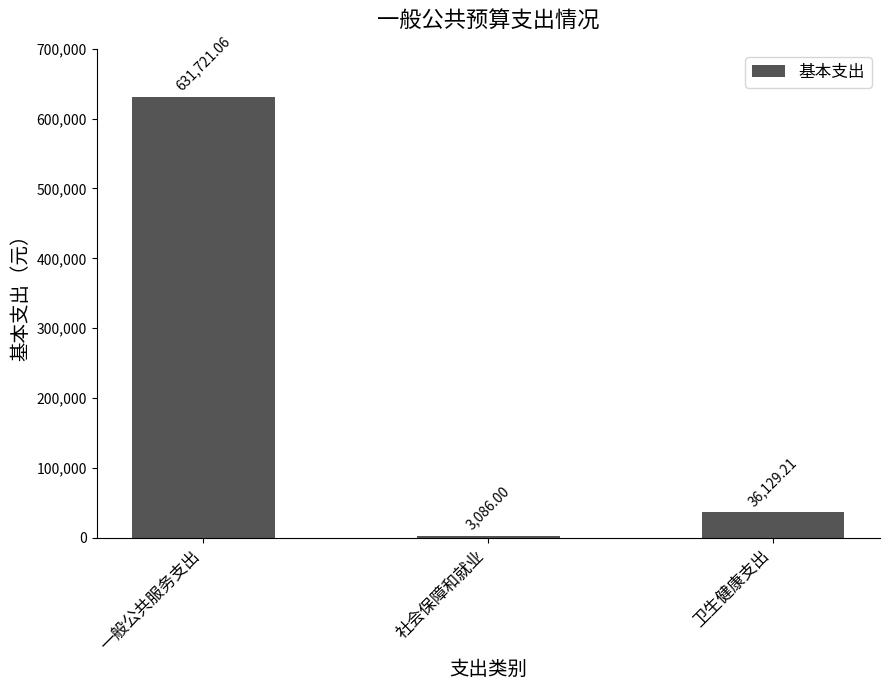

What is the value of the 2nd bar from the left?

3086.0